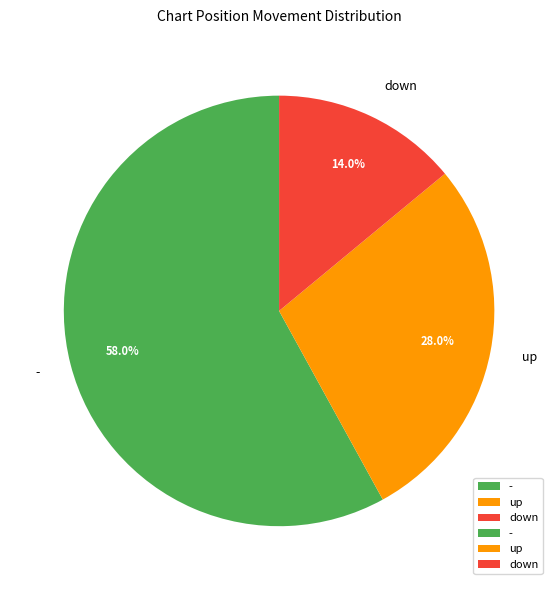

To the nearest percent, what is the difference between the largest and smallest slice percentages?

44%